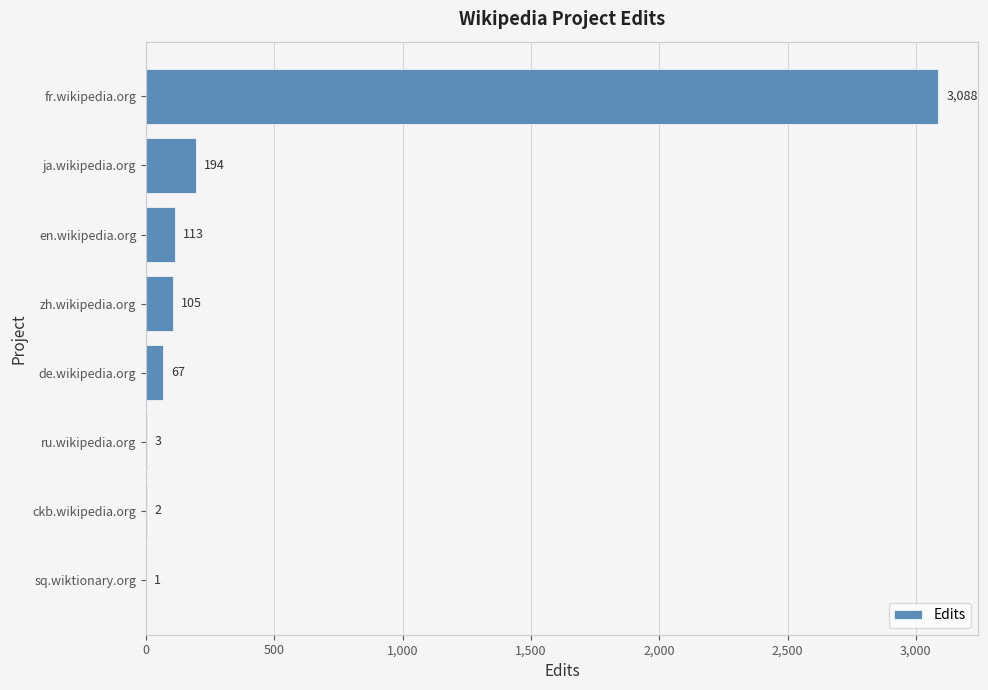

Reading bottom to top, list all the values displayed in this chart.

sq.wiktionary.org=1	ckb.wikipedia.org=2	ru.wikipedia.org=3	de.wikipedia.org=67	zh.wikipedia.org=105	en.wikipedia.org=113	ja.wikipedia.org=194	fr.wikipedia.org=3088